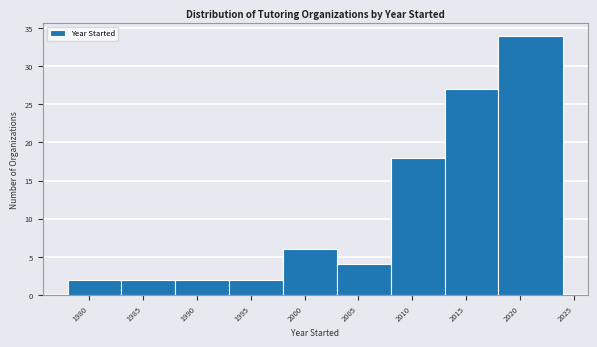

Reading left to right, transcribe this chart: for each bar, give the range it covers on the x-axis and its height. The values are not printed on the chart, so give them approximately, as read against the axis.

1978 to 1983: 2
1983 to 1988: 2
1988 to 1993: 2
1993 to 1998: 2
1998 to 2003: 6
2003 to 2008: 4
2008 to 2013: 18
2013 to 2018: 27
2018 to 2024: 34